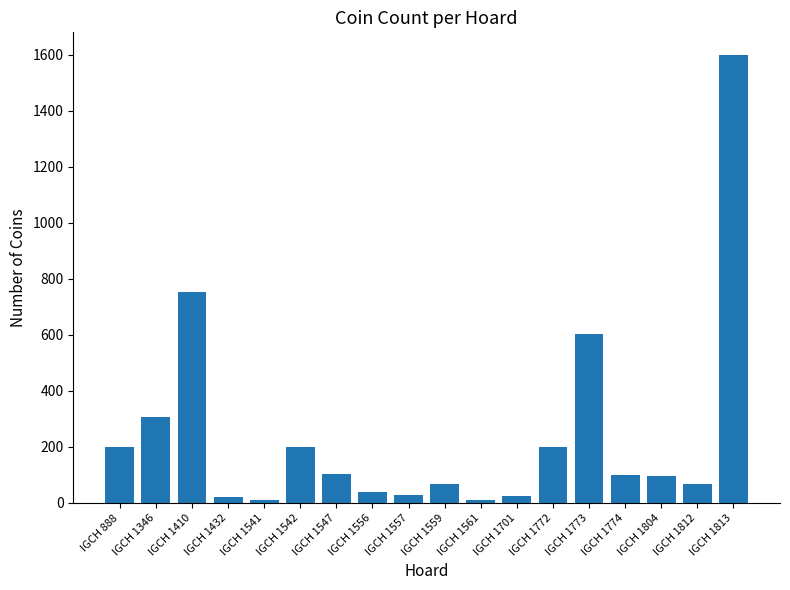

What is the maximum value shown in the chart?

1600